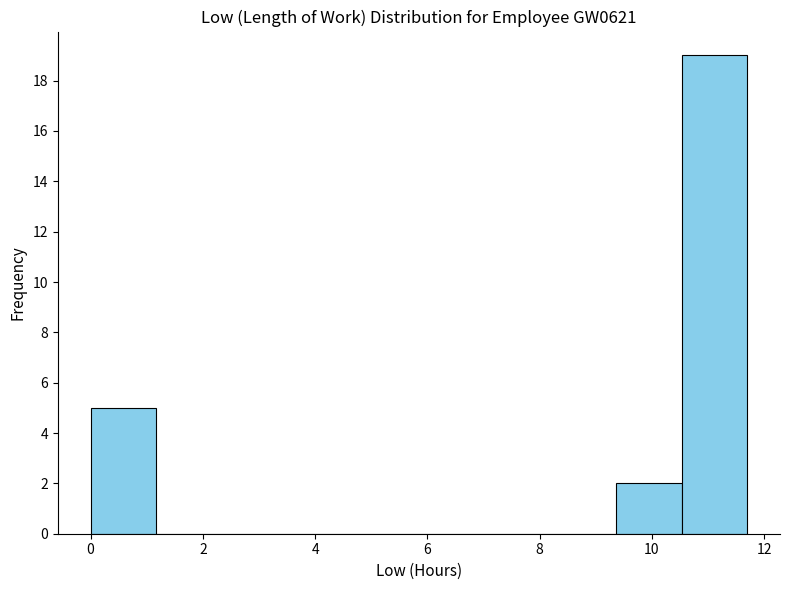

Reading left to right, list every bar in this chart as the range it spans on the x-axis followed by its height. Neither the bar edges nor the heights are printed on the chart, so give them approximately, as read against the axes.

0.0 to 1.2: 5
1.2 to 2.4: 0
2.4 to 3.6: 0
3.6 to 4.6: 0
4.6 to 5.8: 0
5.8 to 7.0: 0
7.0 to 8.2: 0
8.2 to 9.4: 0
9.4 to 10.6: 2
10.6 to 11.8: 19